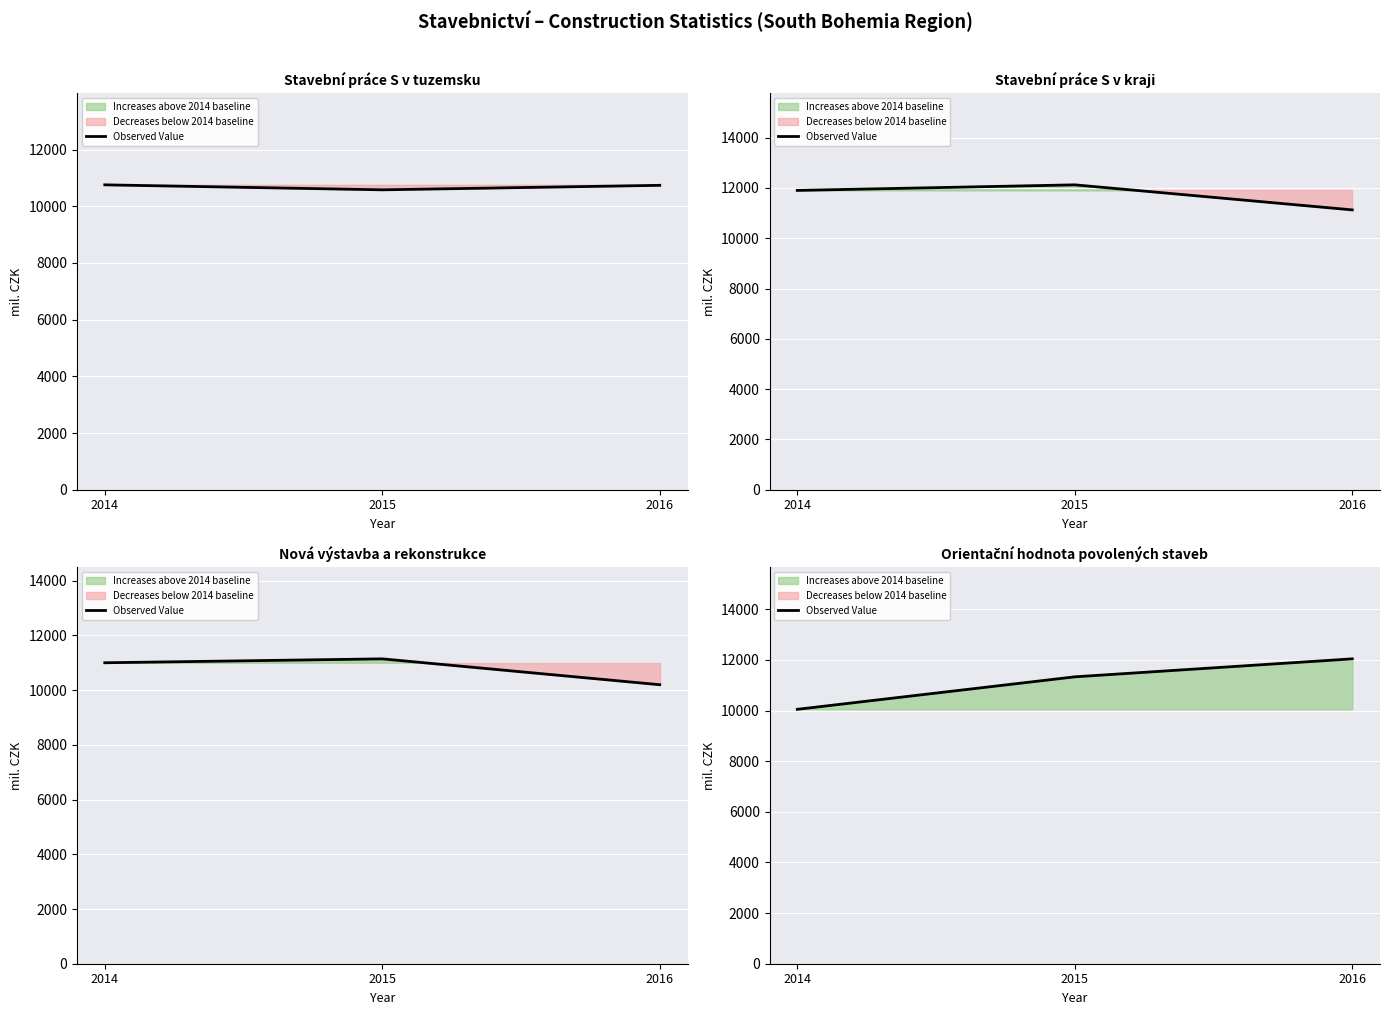

True or false: the data shows 11335 at 2015.

True